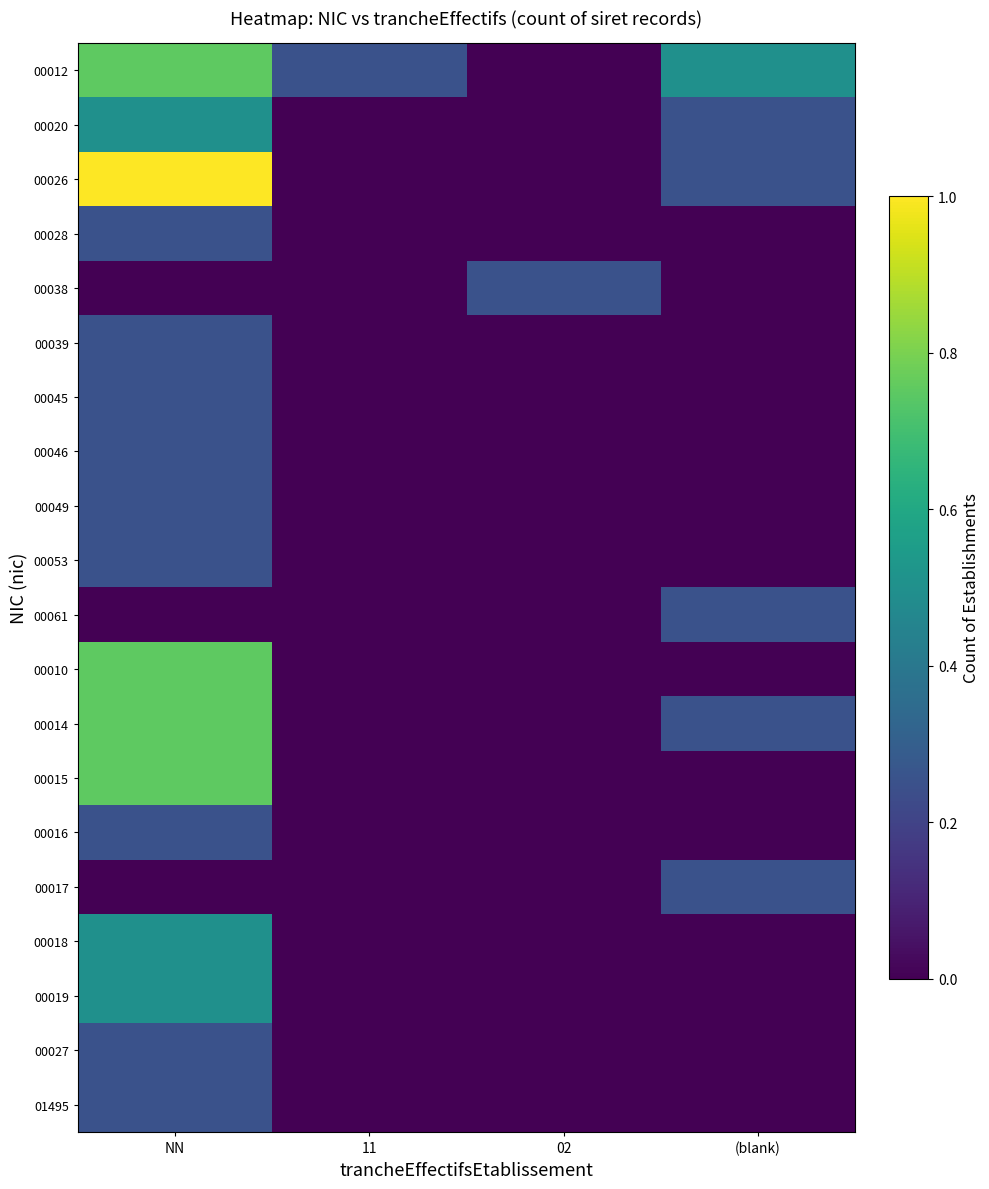

Reading left to right, transcribe all the data shown in this chart.

00012: NN=0.8	11=0.2	02=0.0	(blank)=0.5
00020: NN=0.5	11=0.0	02=0.0	(blank)=0.2
00026: NN=1.0	11=0.0	02=0.0	(blank)=0.2
00028: NN=0.2	11=0.0	02=0.0	(blank)=0.0
00038: NN=0.0	11=0.0	02=0.2	(blank)=0.0
00039: NN=0.2	11=0.0	02=0.0	(blank)=0.0
00045: NN=0.2	11=0.0	02=0.0	(blank)=0.0
00046: NN=0.2	11=0.0	02=0.0	(blank)=0.0
00049: NN=0.2	11=0.0	02=0.0	(blank)=0.0
00053: NN=0.2	11=0.0	02=0.0	(blank)=0.0
00061: NN=0.0	11=0.0	02=0.0	(blank)=0.2
00010: NN=0.8	11=0.0	02=0.0	(blank)=0.0
00014: NN=0.8	11=0.0	02=0.0	(blank)=0.2
00015: NN=0.8	11=0.0	02=0.0	(blank)=0.0
00016: NN=0.2	11=0.0	02=0.0	(blank)=0.0
00017: NN=0.0	11=0.0	02=0.0	(blank)=0.2
00018: NN=0.5	11=0.0	02=0.0	(blank)=0.0
00019: NN=0.5	11=0.0	02=0.0	(blank)=0.0
00027: NN=0.2	11=0.0	02=0.0	(blank)=0.0
01495: NN=0.2	11=0.0	02=0.0	(blank)=0.0